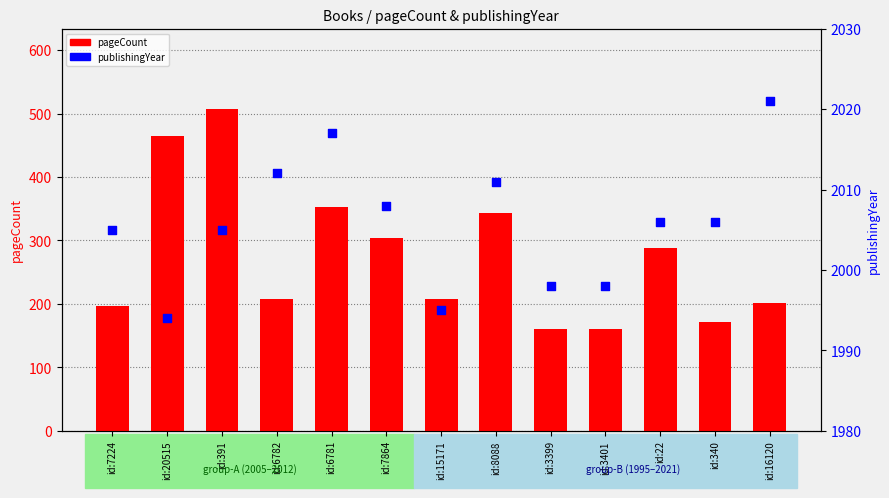

At how many categories does at least one series exceed 1255?

13